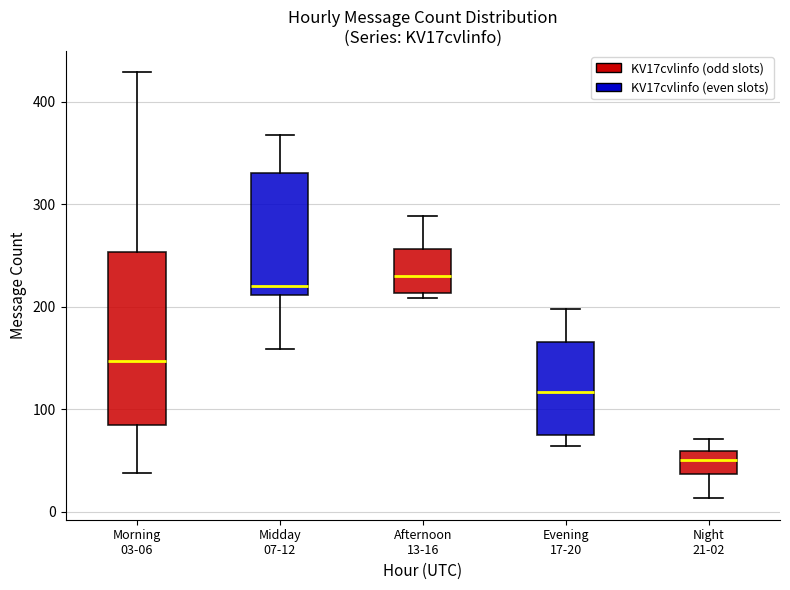

Where is the lower edge of the box for Midday 07-12 on the y-axis? The values are not printed on the chart, so give them approximately, as read against the axis.

210